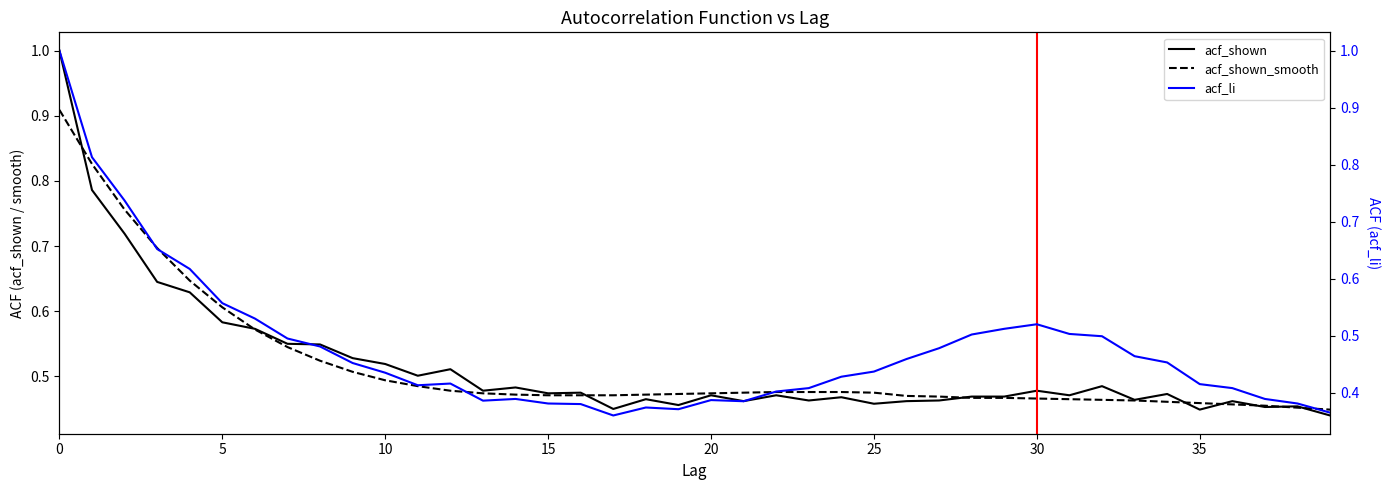

What is the difference between the highest and lowest values at 16?

0.1